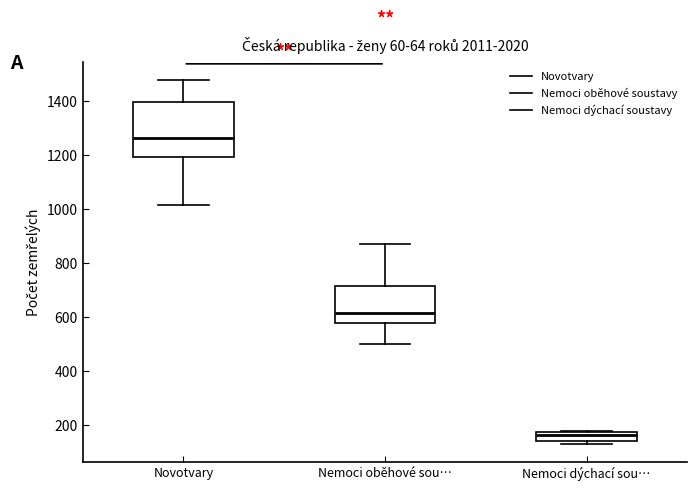

Which box has the highest median line?

Novotvary